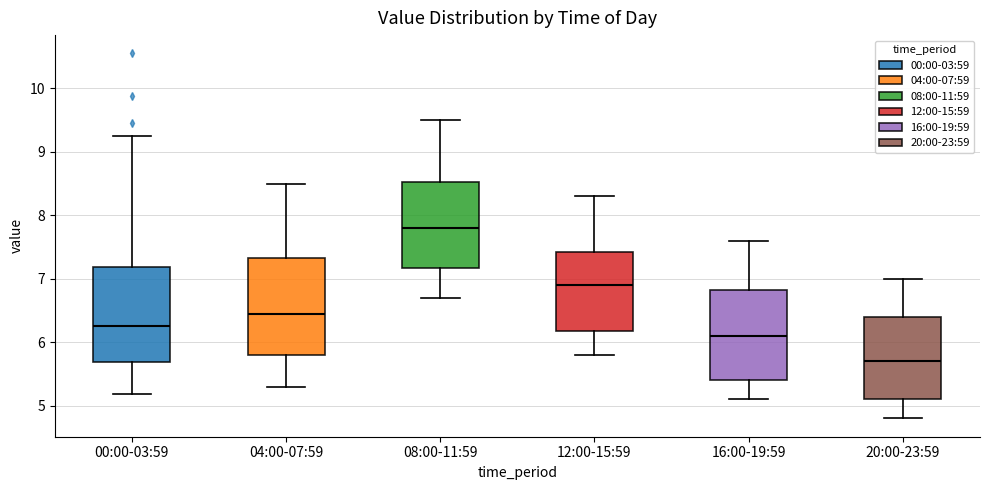

Reading left to right, transcribe this box plot: for each box, give where its median line is, the range the box spans, and where its two whiskers end, as read against the y-axis. The values are not printed on the chart, so give them approximately, as read against the axis.

00:00-03:59: median 6.3, box 5.7 to 7.2, whiskers 5.2 to 9.3
04:00-07:59: median 6.5, box 5.8 to 7.3, whiskers 5.3 to 8.5
08:00-11:59: median 7.8, box 7.2 to 8.5, whiskers 6.7 to 9.5
12:00-15:59: median 6.9, box 6.2 to 7.4, whiskers 5.8 to 8.3
16:00-19:59: median 6.1, box 5.4 to 6.8, whiskers 5.1 to 7.6
20:00-23:59: median 5.7, box 5.1 to 6.4, whiskers 4.8 to 7.0